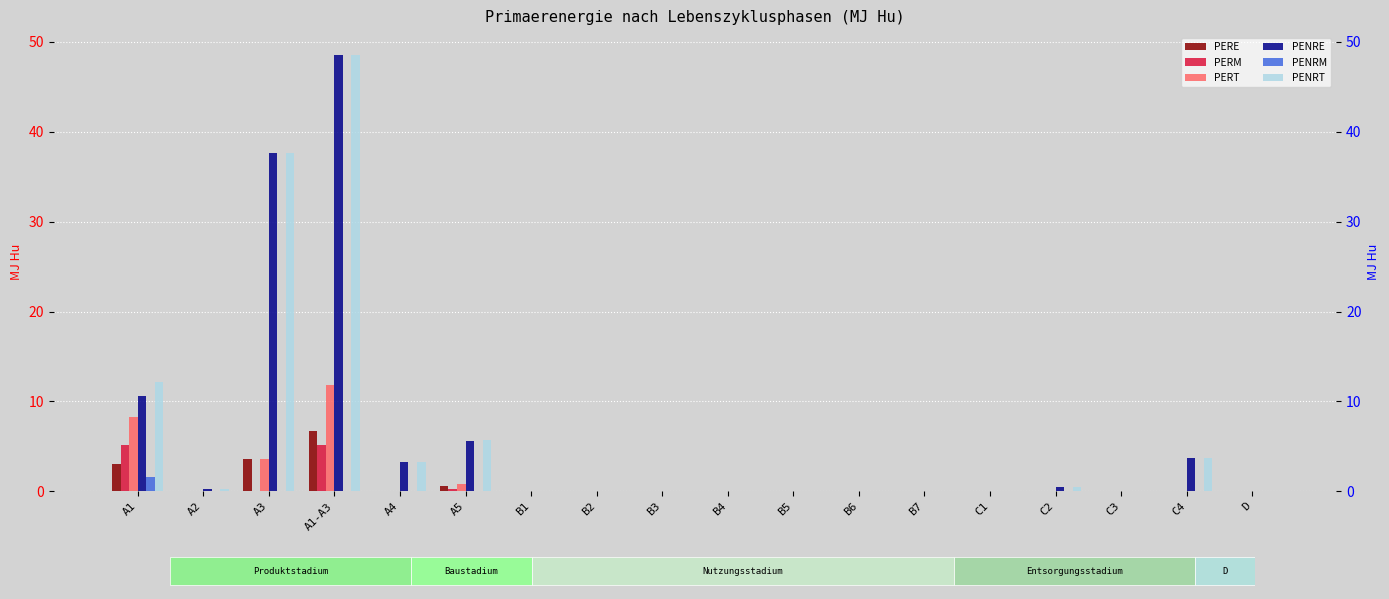

Rank the categories by PENRE value from highest to lowest.

A1-A3, A3, A1, A5, C4, A4, C2, A2, B1, B2, B3, B4, B5, B6, B7, C1, C3, D